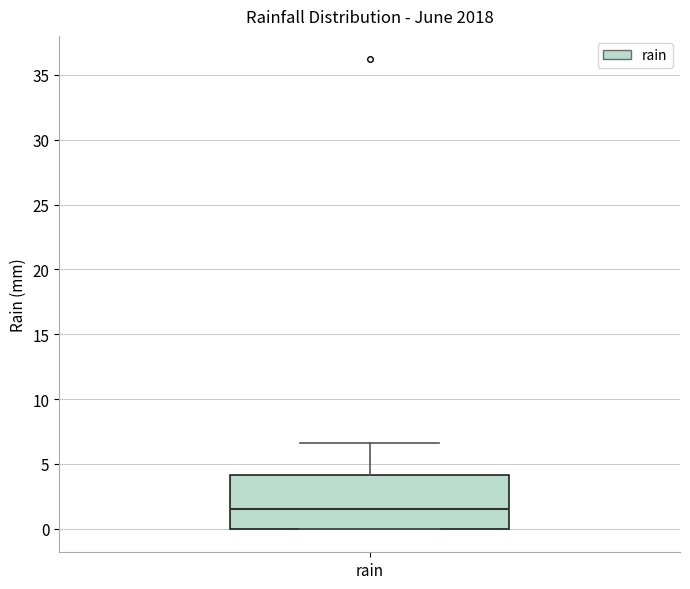

Read this box plot against the y-axis: the position of the median line, the range covered by the box, and the ends of both whiskers. The values are not printed on the chart, so give them approximately, as read against the axis.

median 1.5, box 0.0 to 4.0, whiskers 0.0 to 6.5